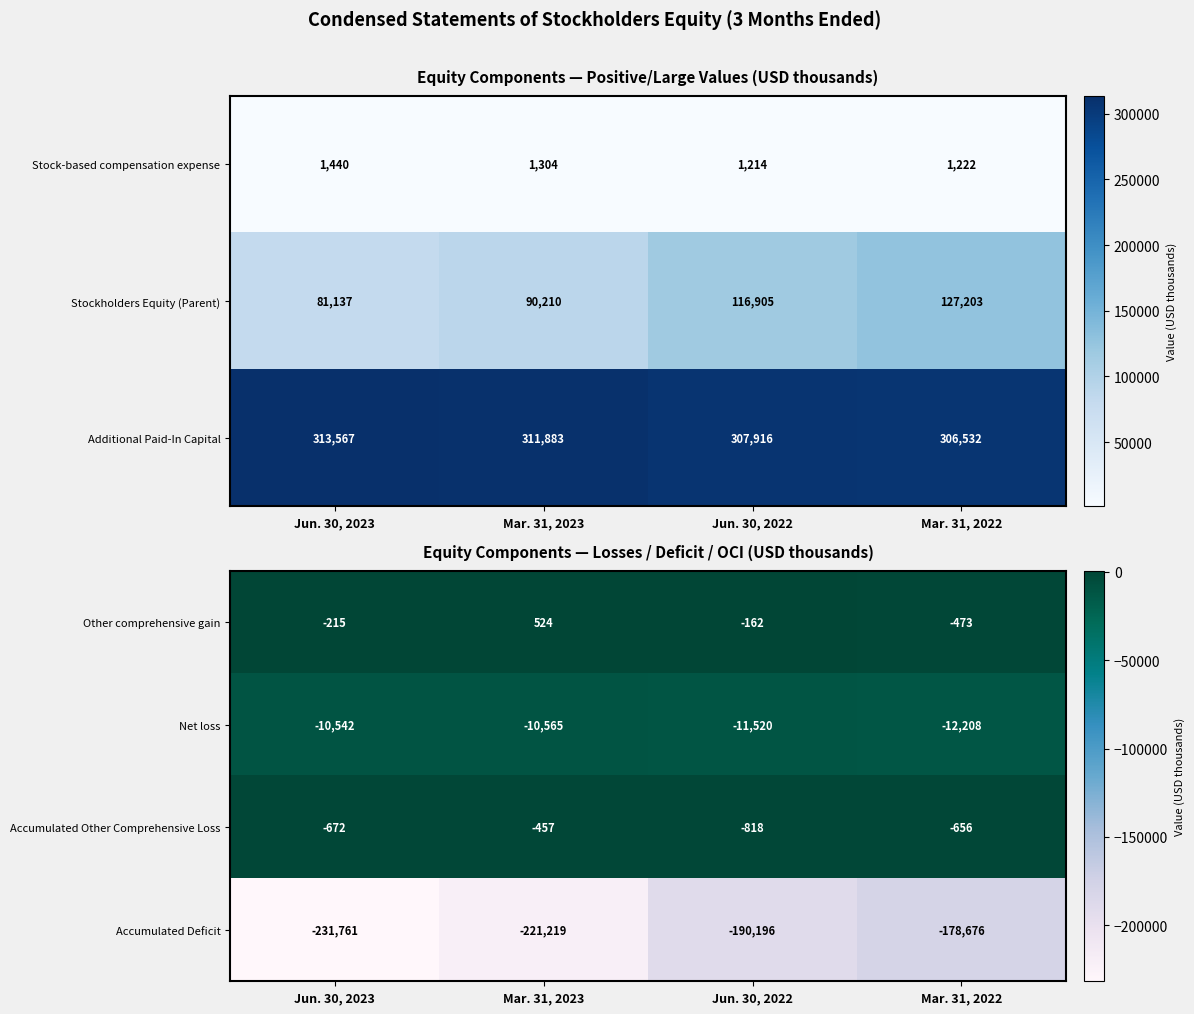

At which label does Net loss first exceed -10565?

Jun. 30, 2023